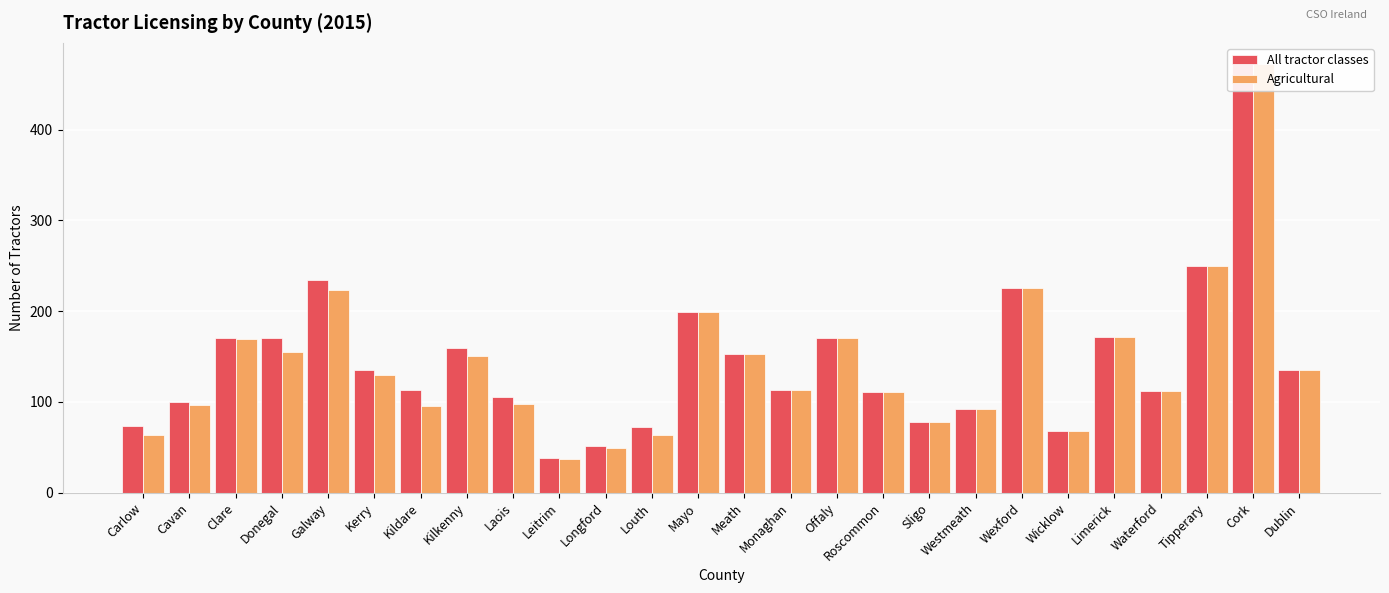

Reading right to left, what are all the values shown in this chart?

All tractor classes: Dublin=135	Cork=472	Tipperary=250	Waterford=112	Limerick=172	Wicklow=68	Wexford=226	Westmeath=92	Sligo=78	Roscommon=111	Offaly=170	Monaghan=113	Meath=153	Mayo=199	Louth=72	Longford=52	Leitrim=38	Laois=105	Kilkenny=159	Kildare=113	Kerry=135	Galway=234	Donegal=171	Clare=170	Cavan=100	Carlow=73
Agricultural: Dublin=135	Cork=472	Tipperary=250	Waterford=112	Limerick=172	Wicklow=68	Wexford=226	Westmeath=92	Sligo=78	Roscommon=111	Offaly=170	Monaghan=113	Meath=153	Mayo=199	Louth=64	Longford=49	Leitrim=37	Laois=98	Kilkenny=151	Kildare=96	Kerry=130	Galway=223	Donegal=155	Clare=169	Cavan=97	Carlow=64